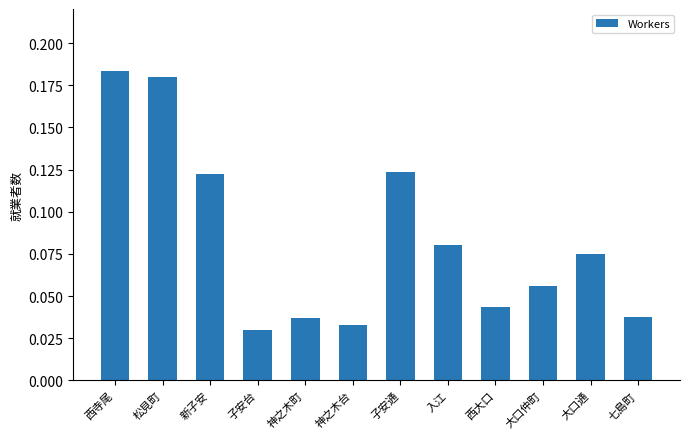

Is it true that the value at 七島町 is 0.1?

False